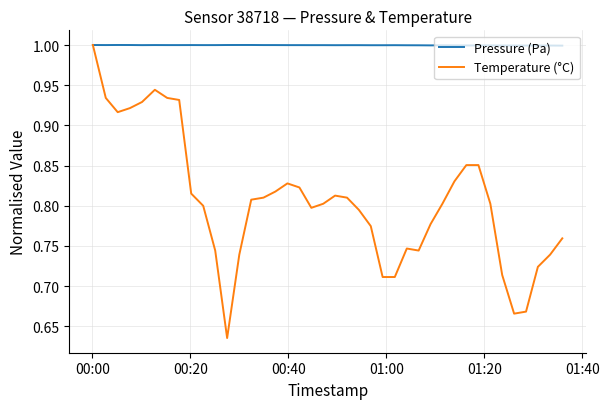

Which series has the largest range (max minus min)?

Temperature (°C)